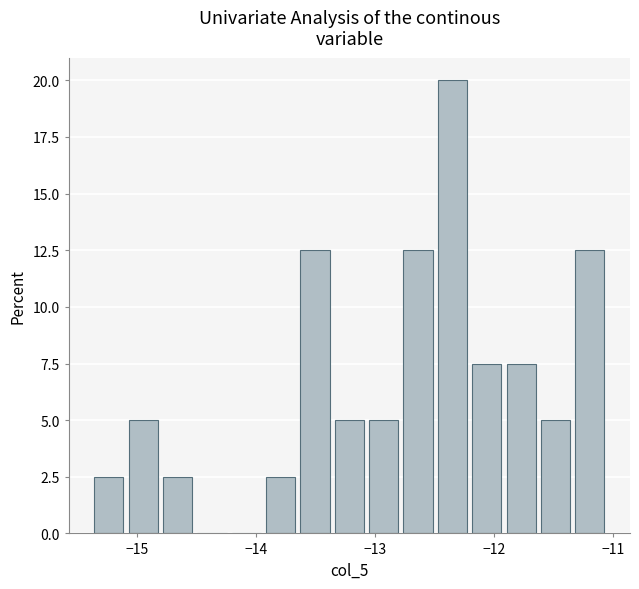

Around what value on the x-axis is the tallest bar? Give the approximate position of its centre, as read against the axis.

-12.3